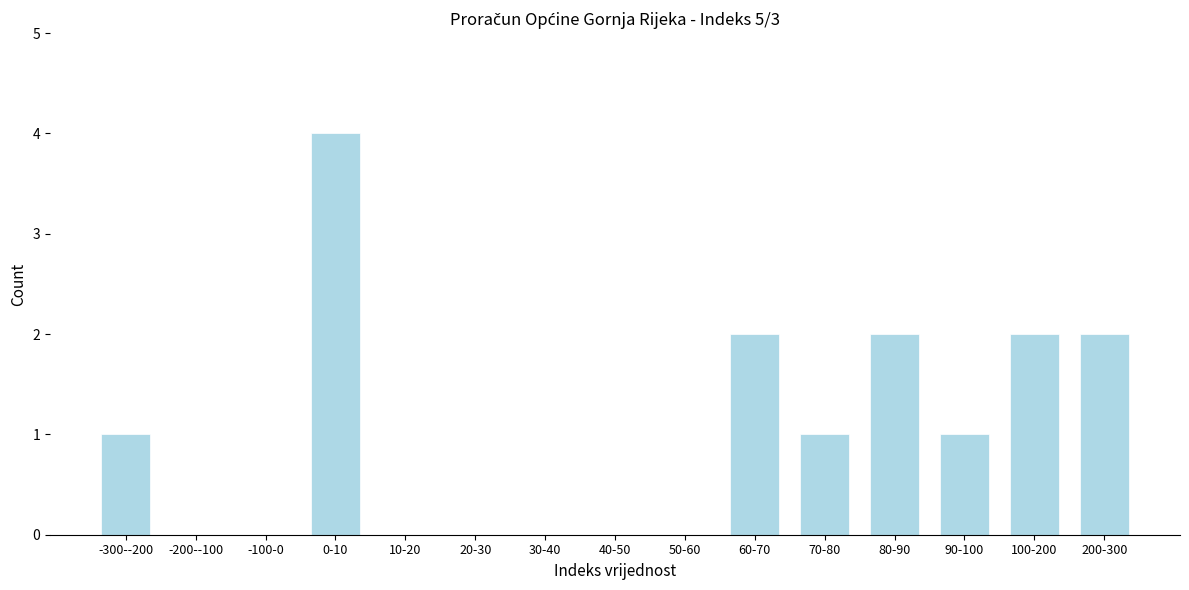

Reading left to right, extract all data points from this chart.

-300--200=1	-200--100=0	-100-0=0	0-10=4	10-20=0	20-30=0	30-40=0	40-50=0	50-60=0	60-70=2	70-80=1	80-90=2	90-100=1	100-200=2	200-300=2